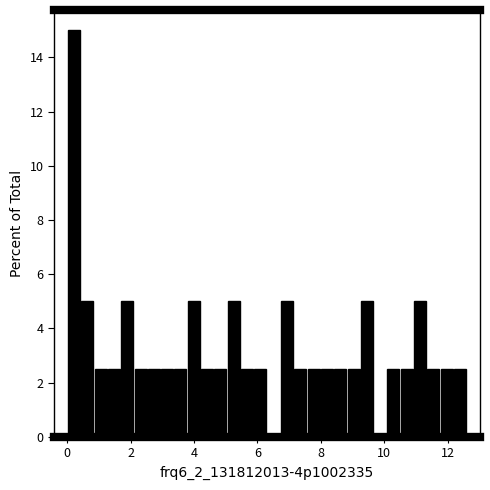

Read against the x-axis, roughly where is the centre of the tallest bar?

0.2